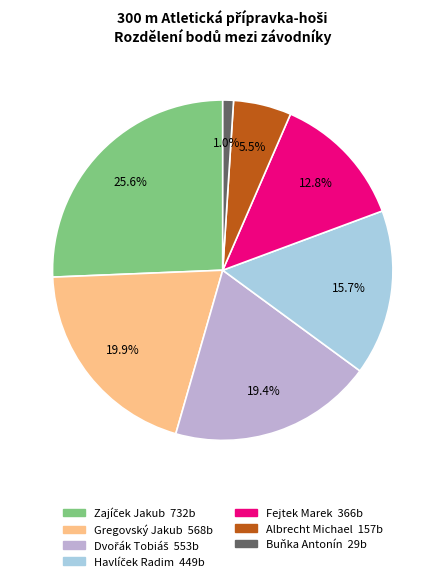

How many slices are in this pie chart?

7